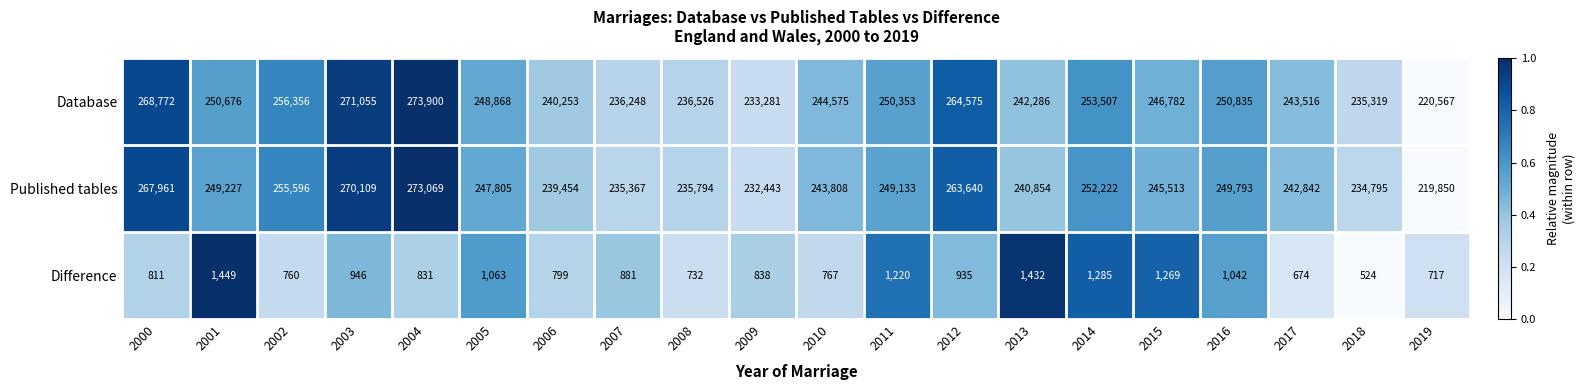

What is the difference between the Database values at 2010 and 2009?

11294